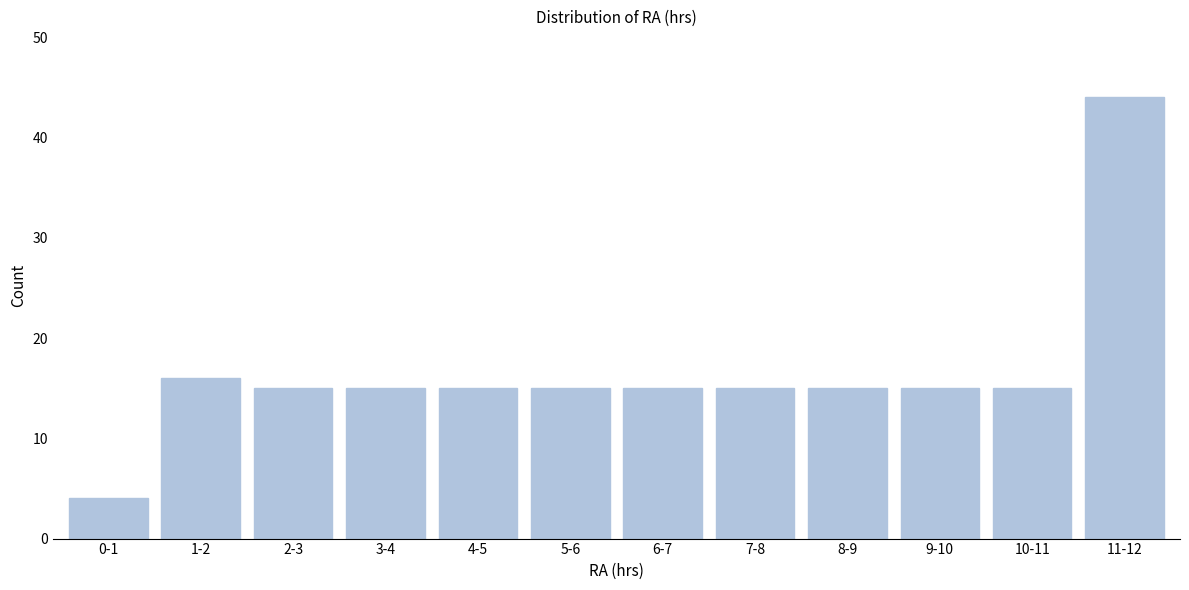

Reading left to right, what are all the values shown in this chart?

4	16	15	15	15	15	15	15	15	15	15	44